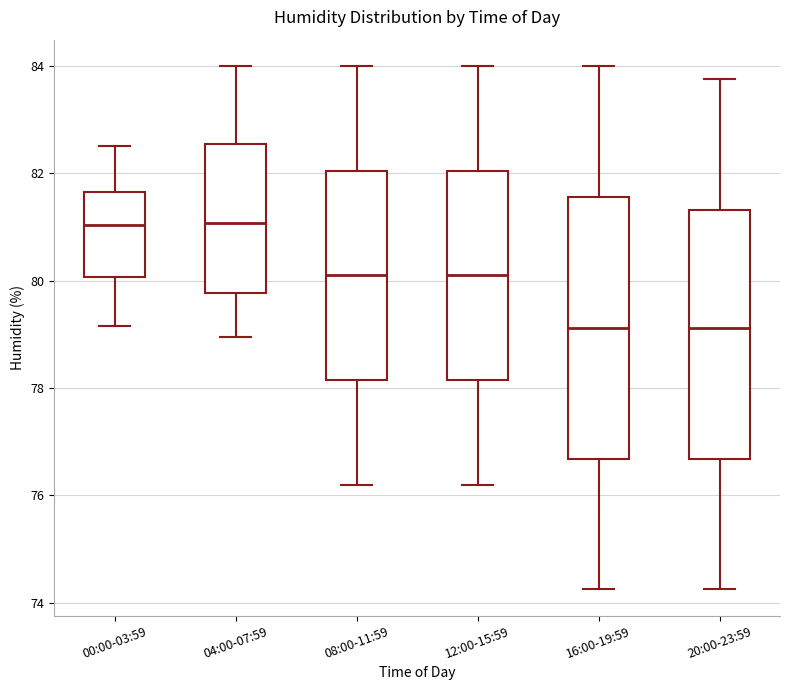

Comparing the boxes themselves (not the whiskers), which one is the tallest?

16:00-19:59